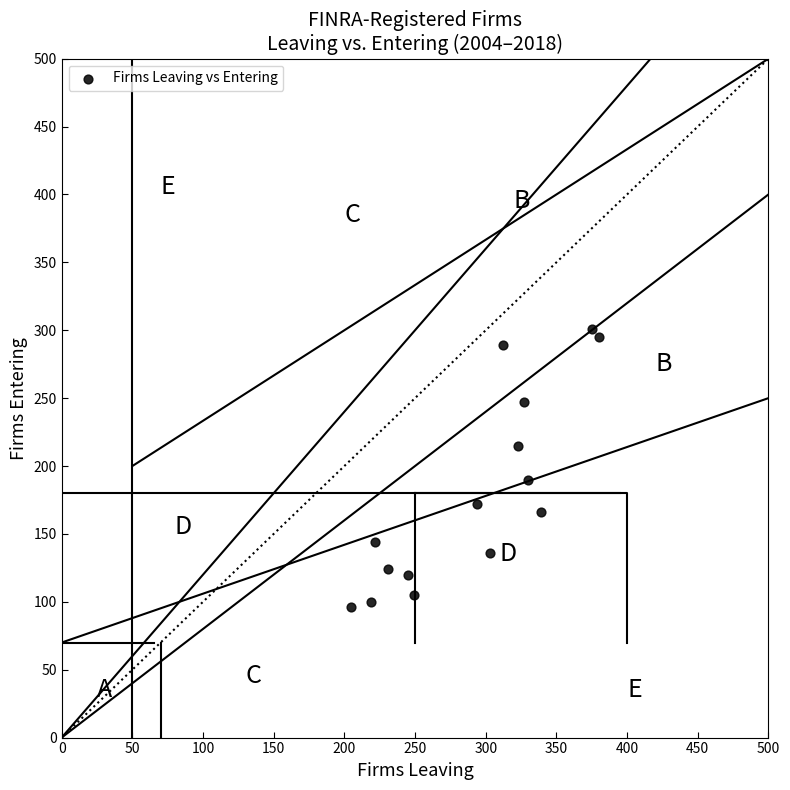

What is the range of Y values (max minus min)?

205